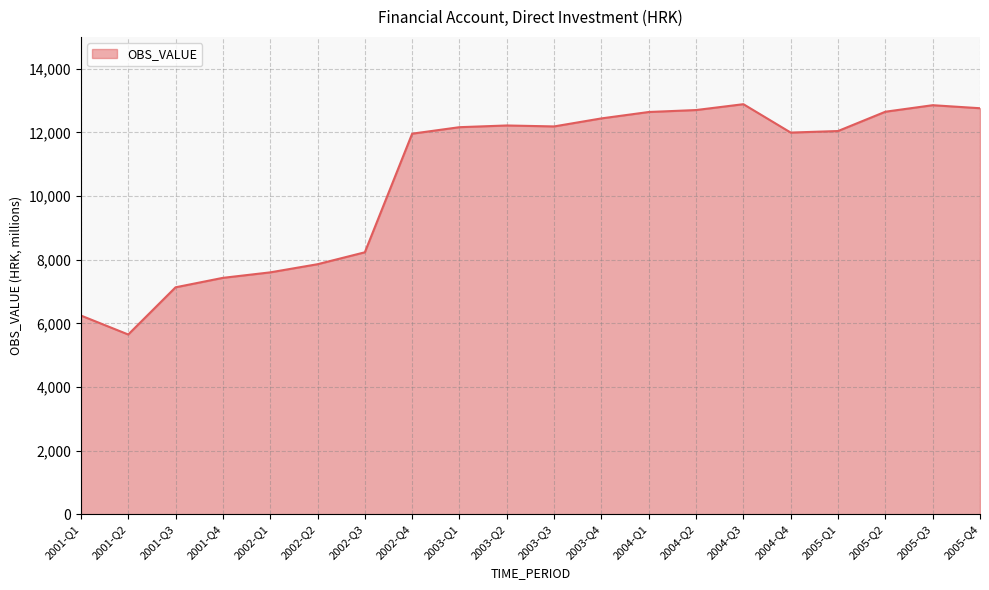

At which label does the data first exceed 12162?

2003-Q1